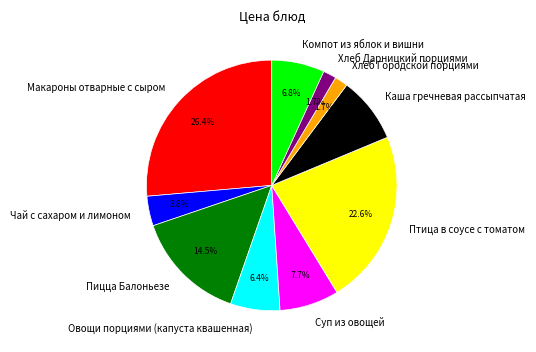

How many slices are in this pie chart?

10